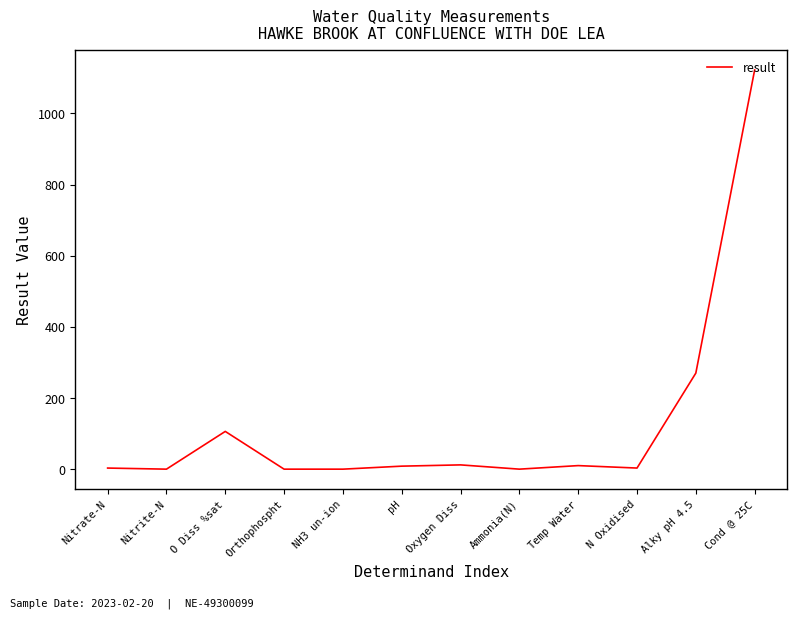

At which category does the chart reach its peak across all series?

Cond @ 25C